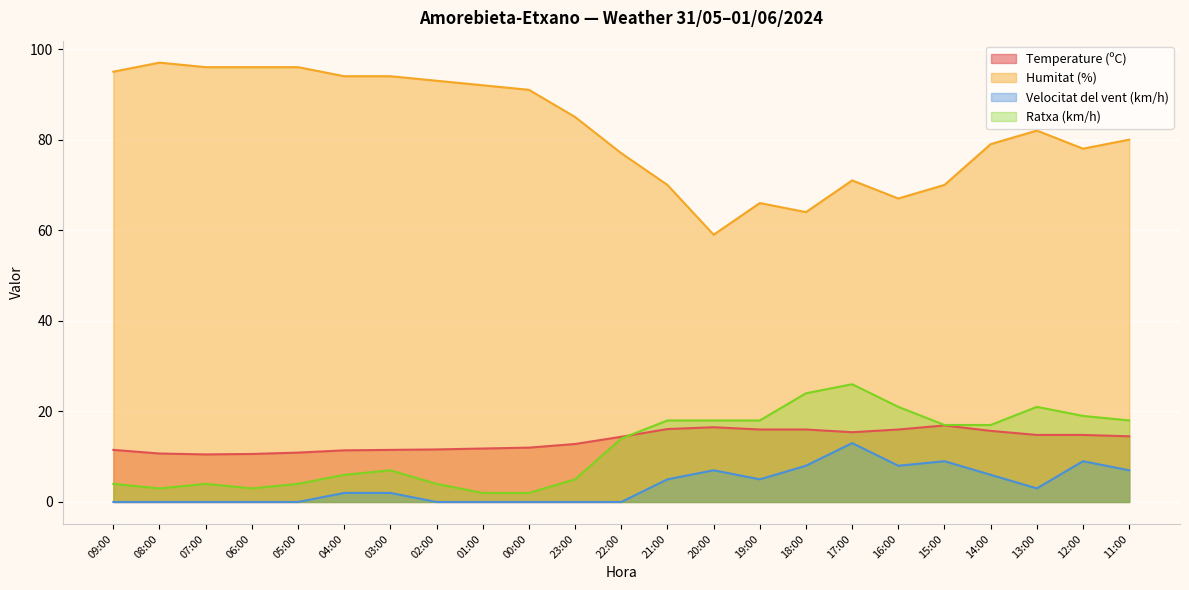

Is the value of Humitat (%) at 22:00 greater than the value of Temperature (ºC) at 09:00?

Yes